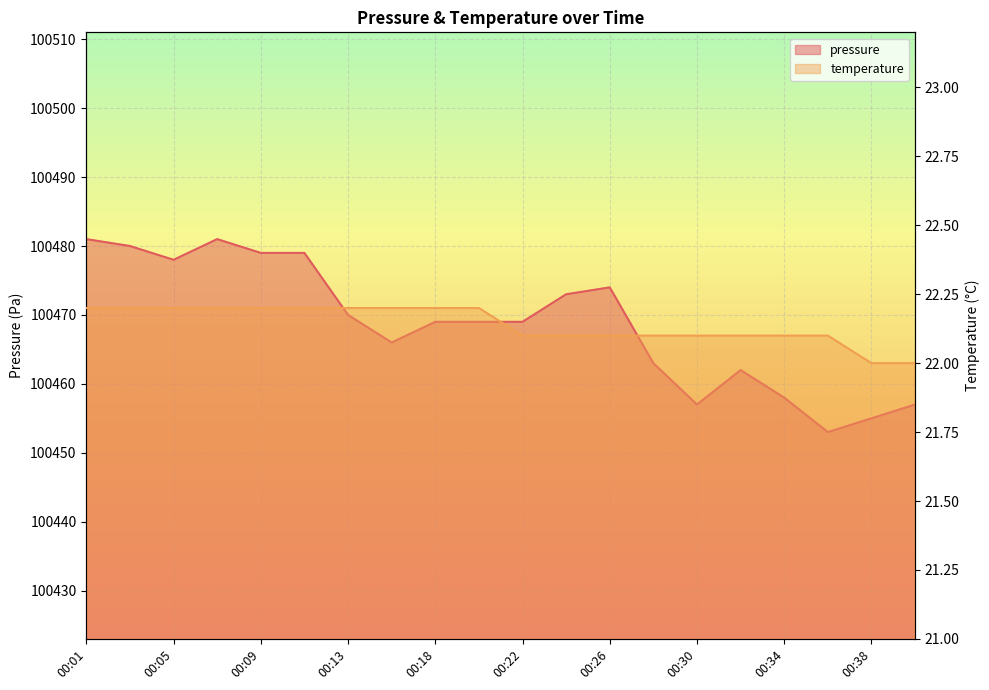

Is the value of pressure at 00:38 greater than the value of temperature at 00:30?

Yes